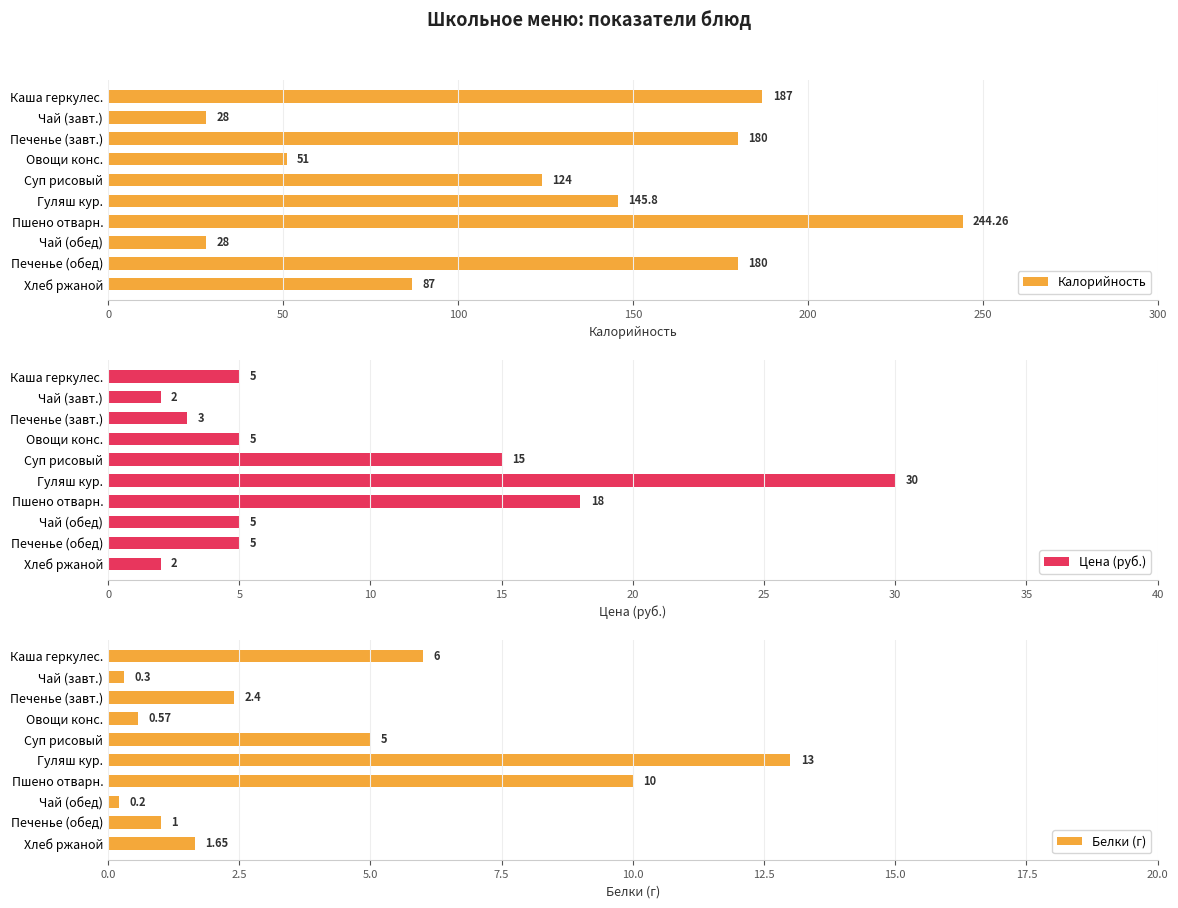

What are all the series names shown in the legend?

Калорийность, Цена (руб.), Белки (г)